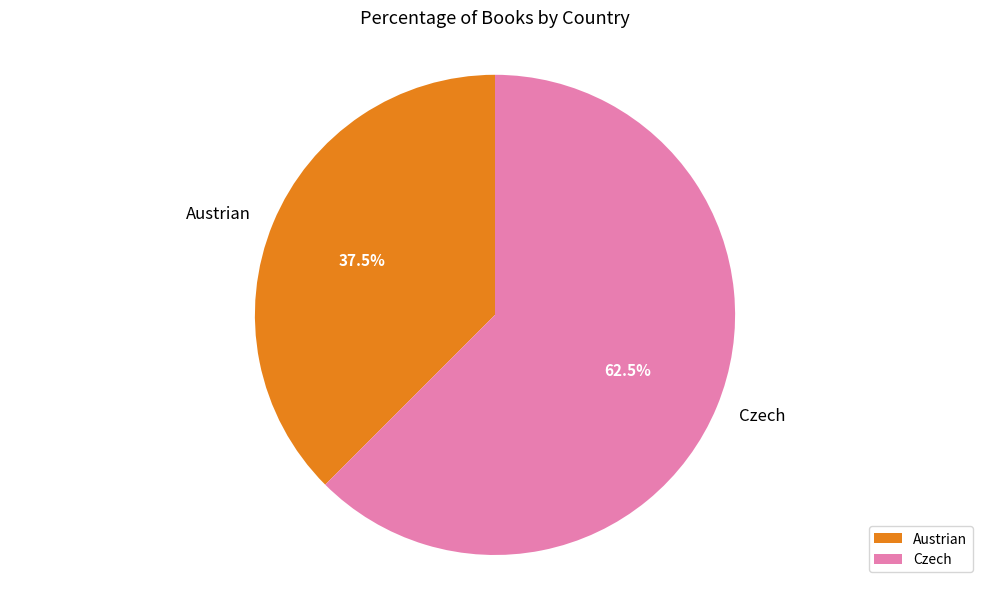

Is there any slice that represents more than half of the pie?

Yes